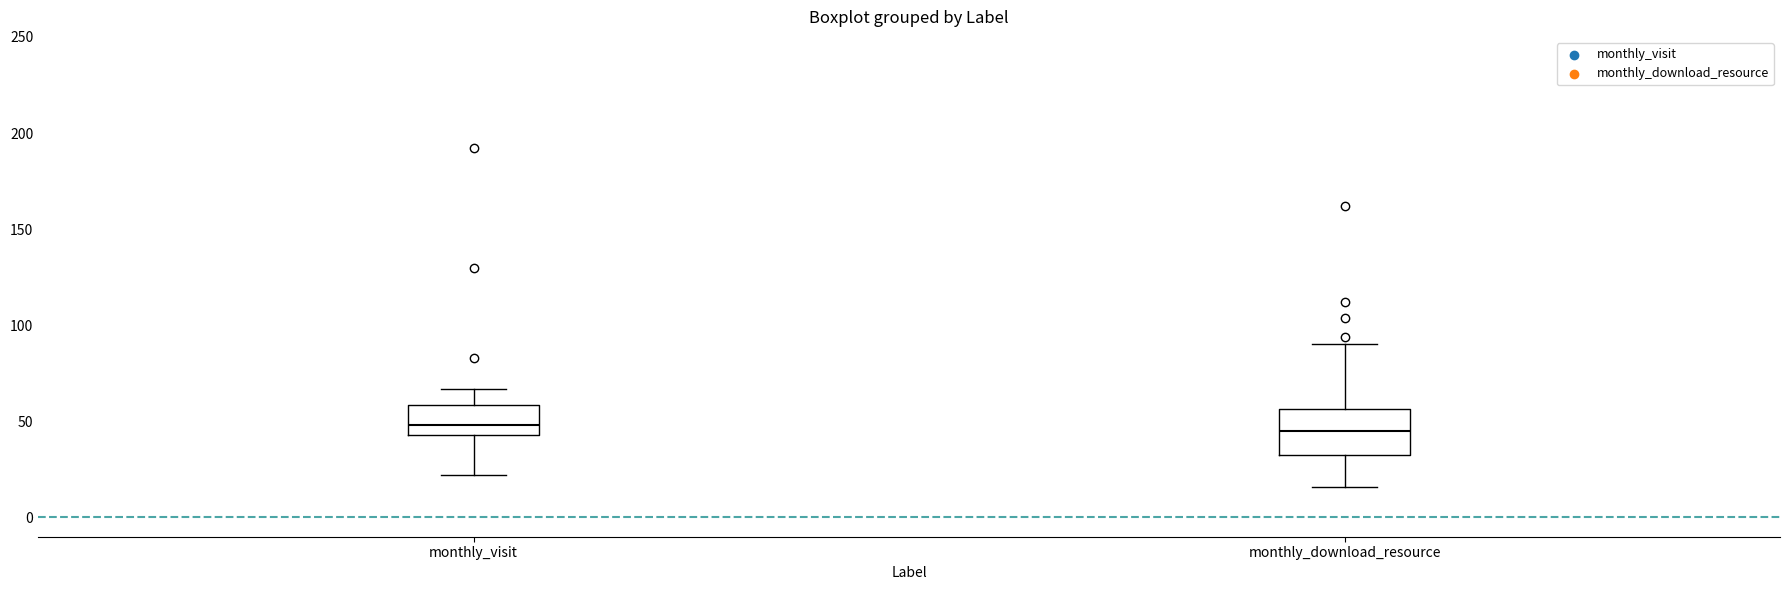

Reading left to right, transcribe this box plot: for each box, give where its median line is, the range the box spans, and where its two whiskers end, as read against the y-axis. The values are not printed on the chart, so give them approximately, as read against the axis.

monthly_visit: median 50, box 45 to 60, whiskers 20 to 65
monthly_download_resource: median 45, box 35 to 55, whiskers 15 to 90